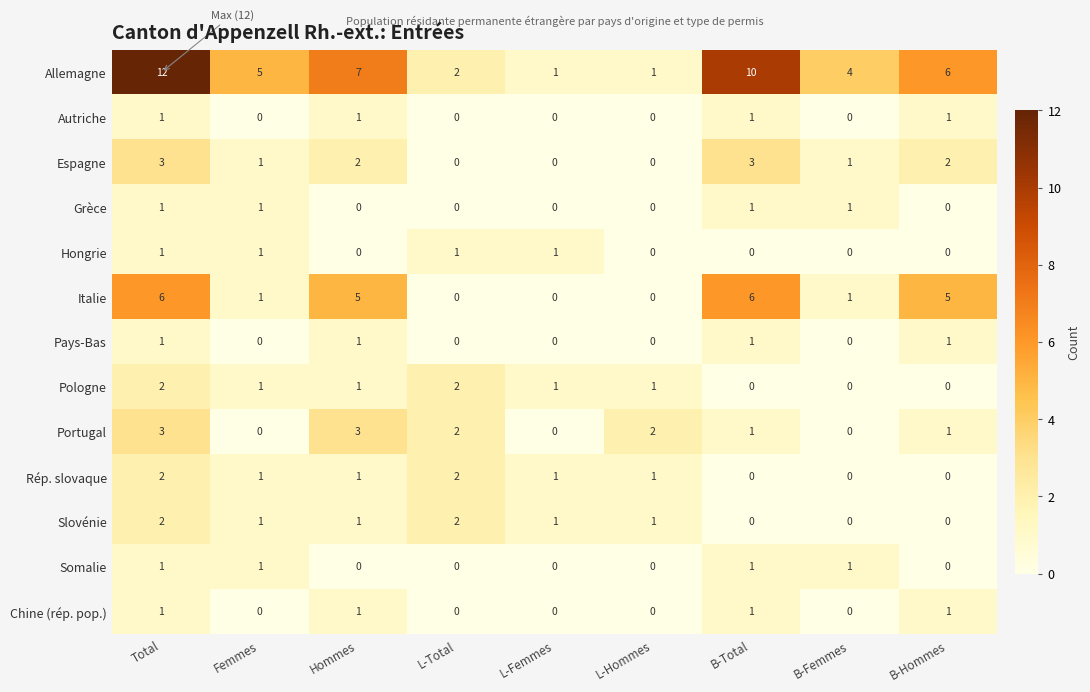

How many Portugal values are between 0 and 2?

7